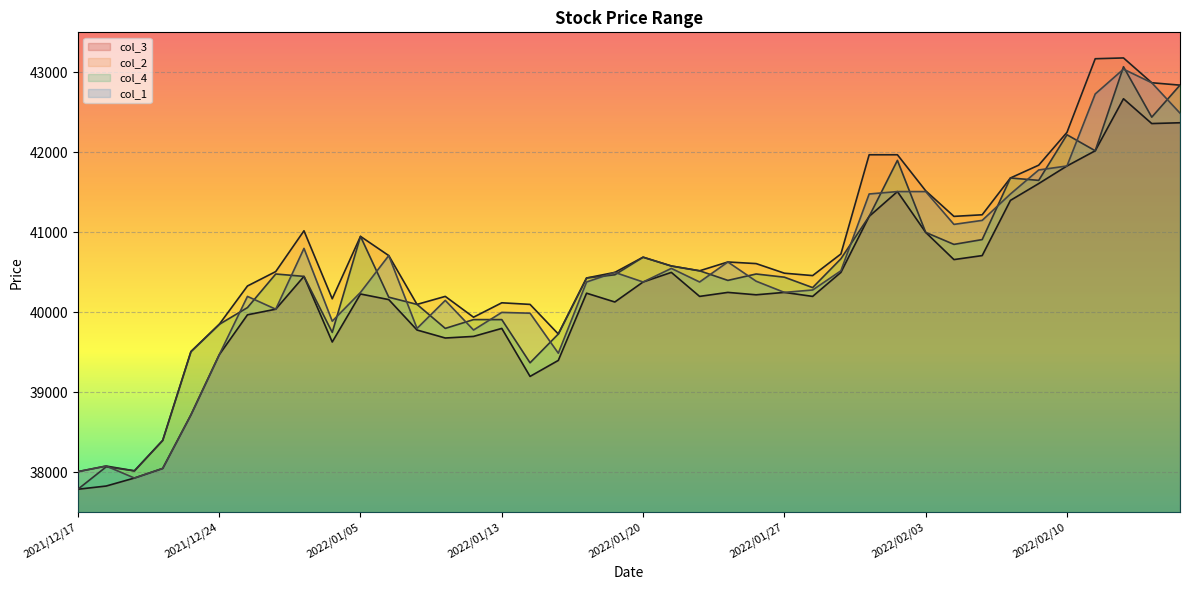

Is it true that col_1 equals 40380 at 2022/01/24?

True